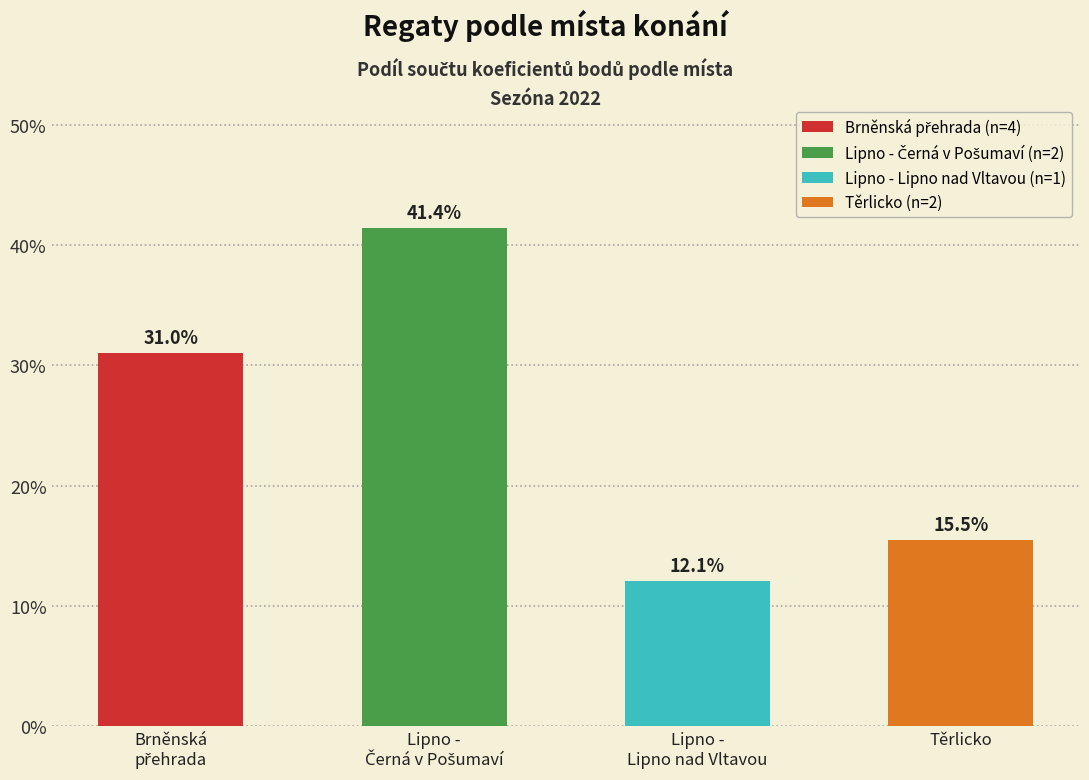

What is the average value?

25.0